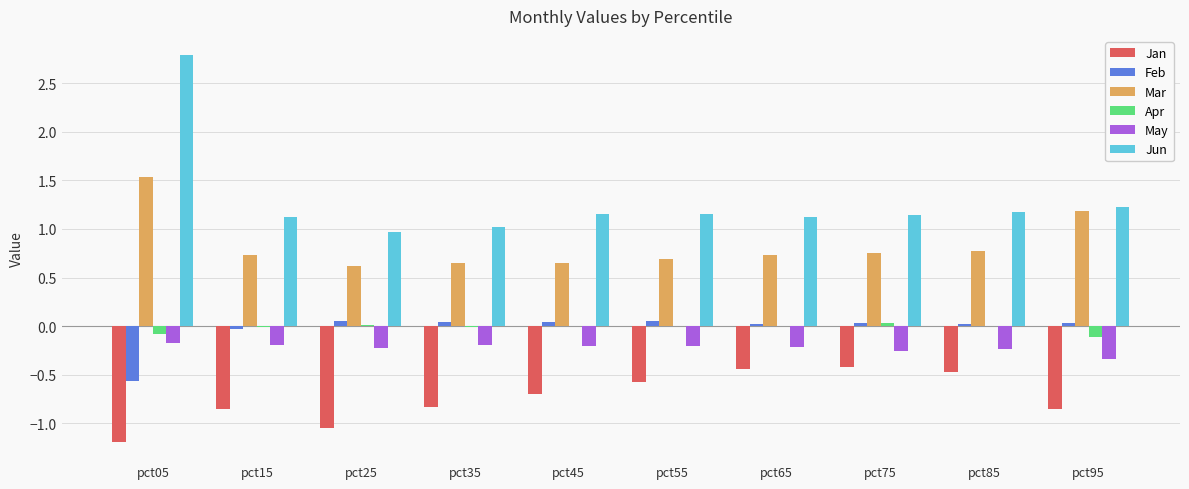

Which series changed the most between pct05 and pct95?

Jun